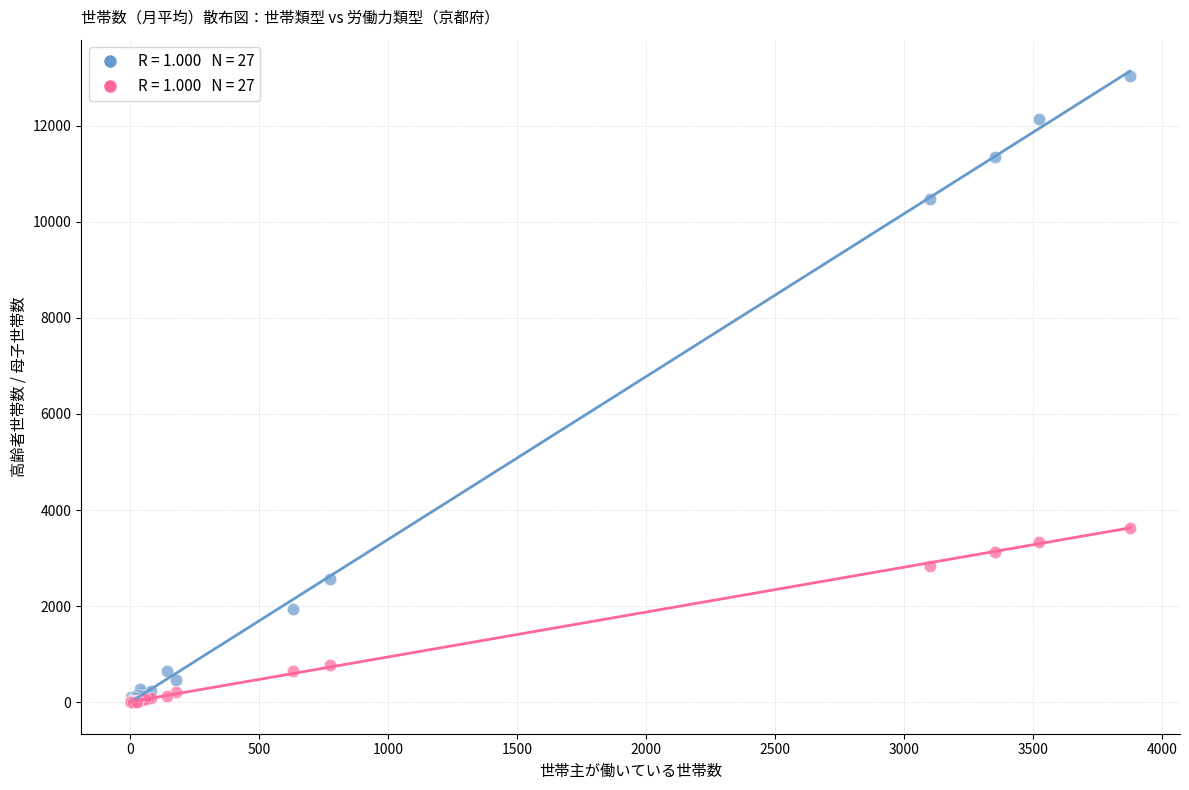

Across all series, what Y value is closest to 6520?

3625